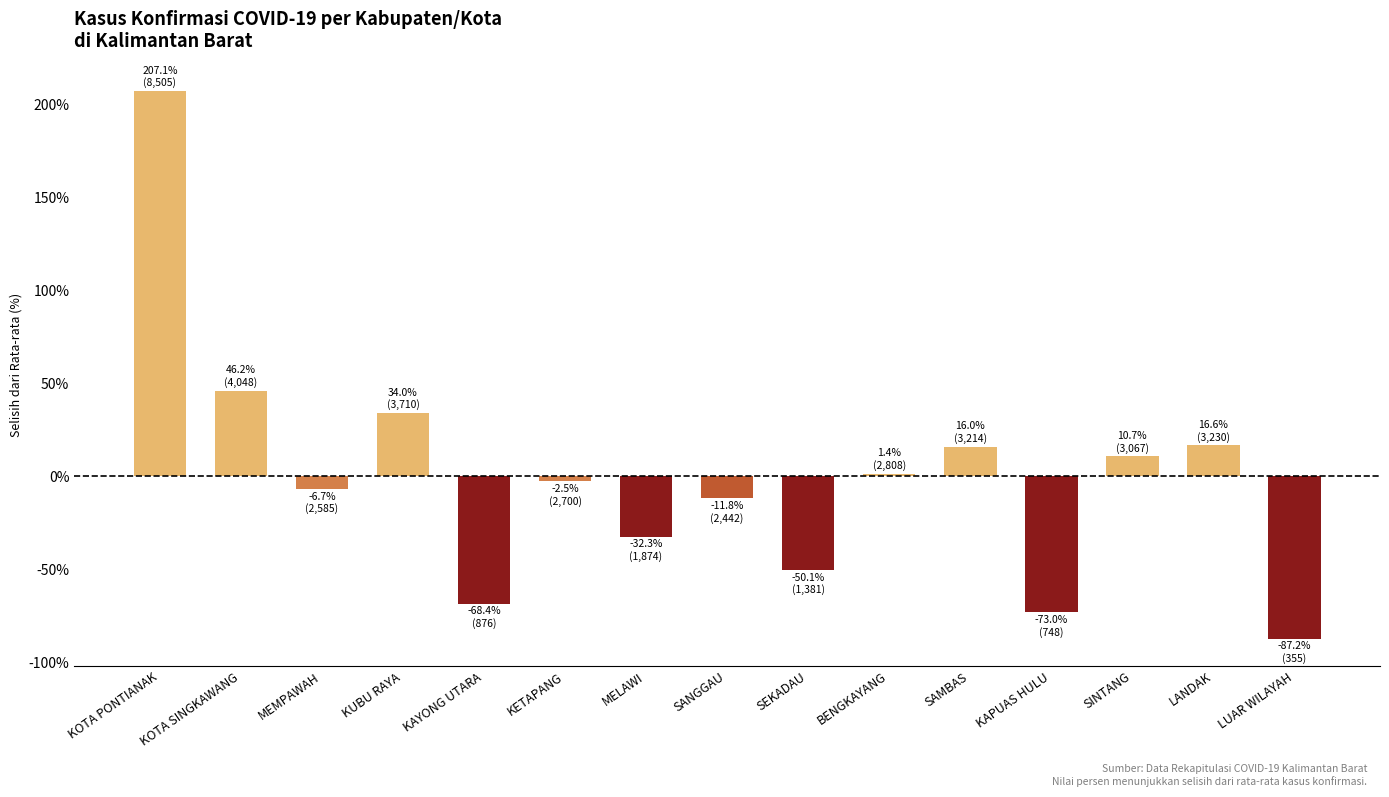

Which has a higher value, MELAWI or KOTA PONTIANAK?

KOTA PONTIANAK